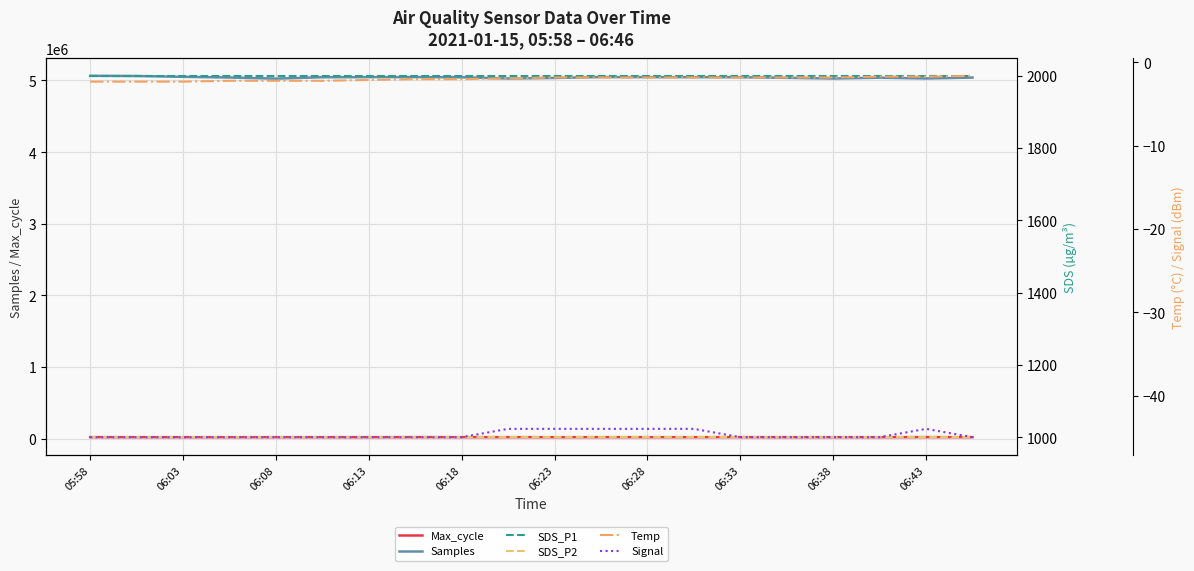

The value of Samples at 06:13 is 5046586. True or false?

True